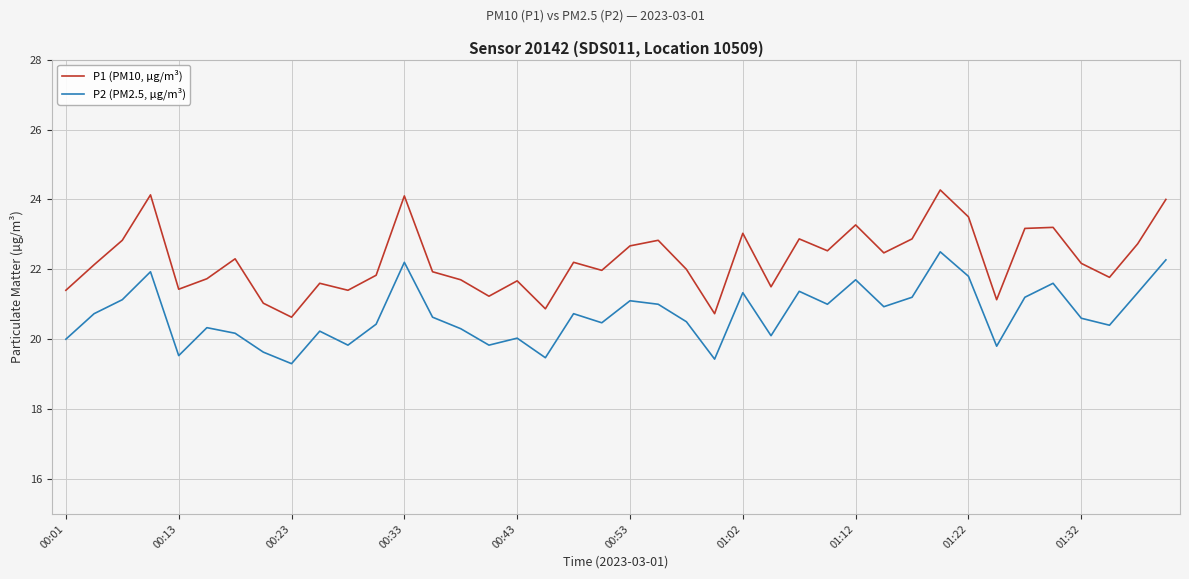

True or false: P1 (PM10, µg/m³) and P2 (PM2.5, µg/m³) intersect in this chart.

False